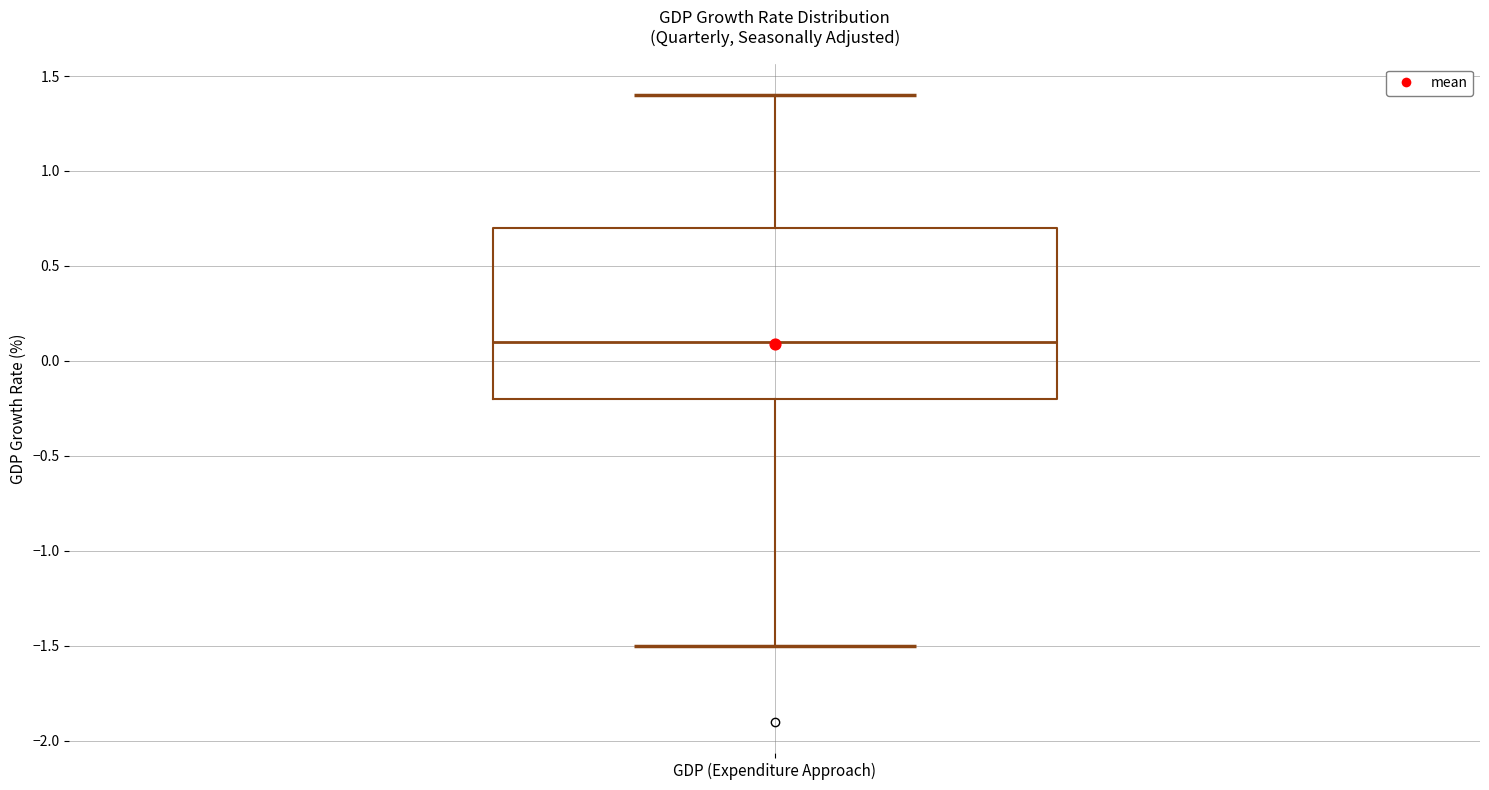

Where does the upper whisker of the box for GDP (Expenditure Approach) end on the y-axis? The values are not printed on the chart, so give them approximately, as read against the axis.

1.4